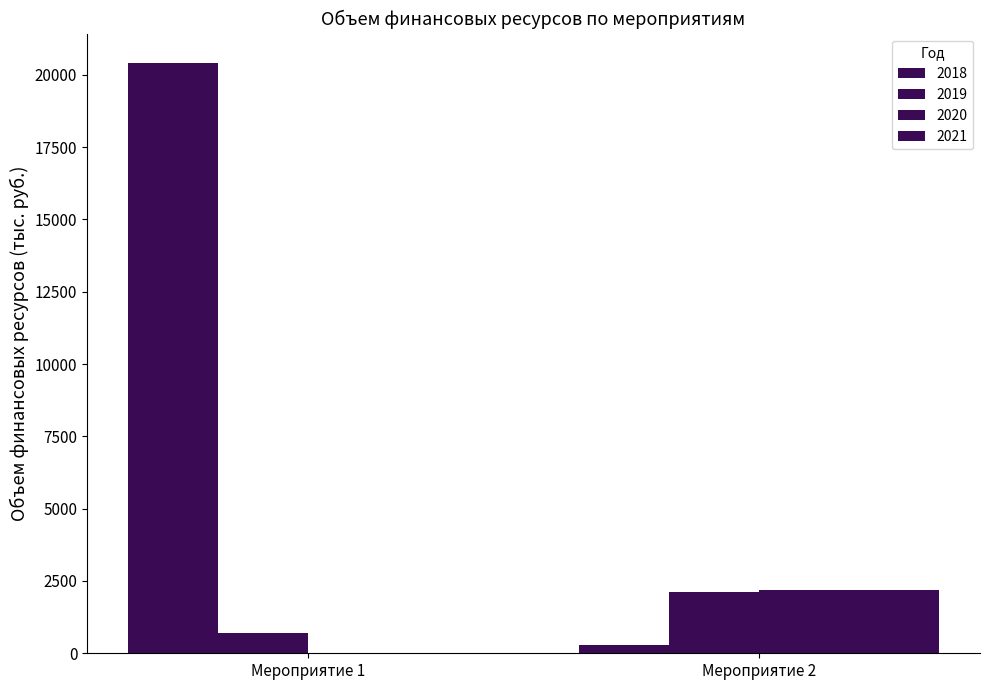

How many groups of bars are there?

2